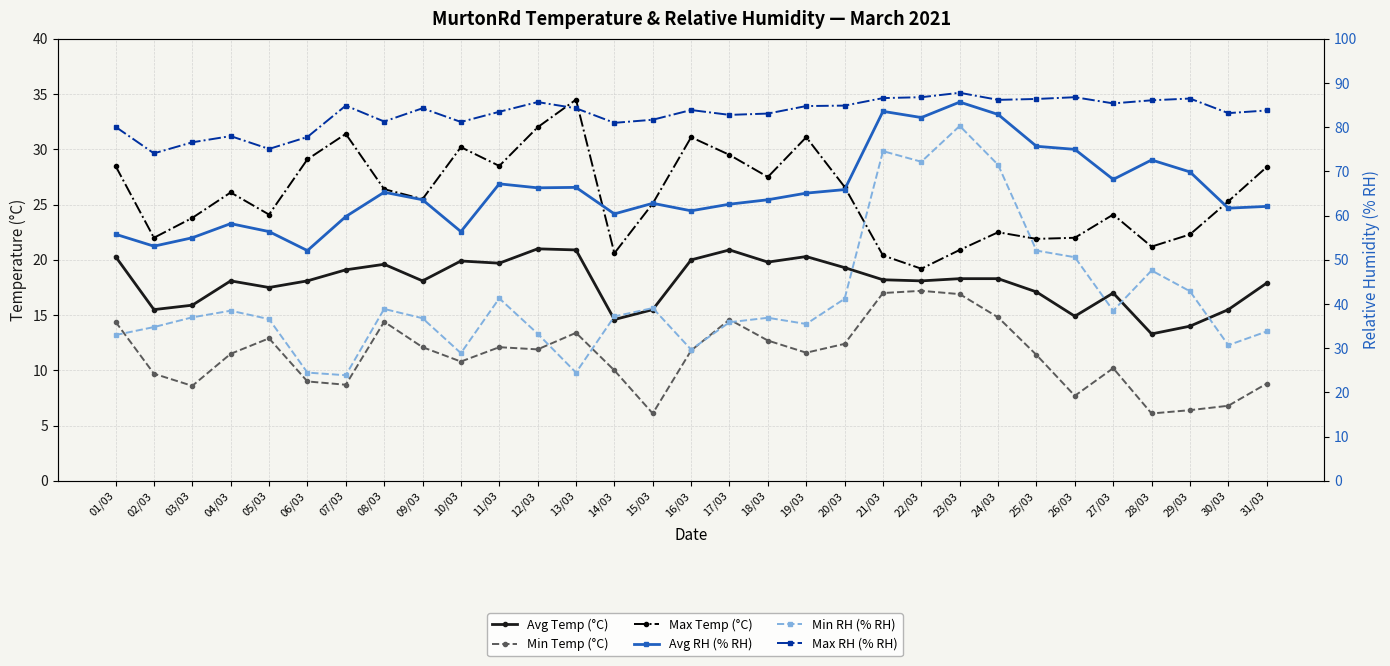

How many categories are shown in the chart?

31